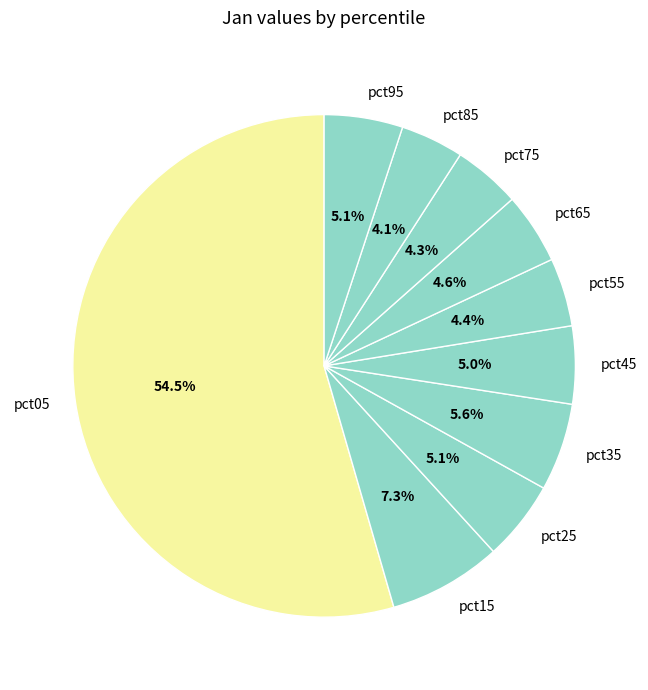

Count the number of slices in the pie.

10